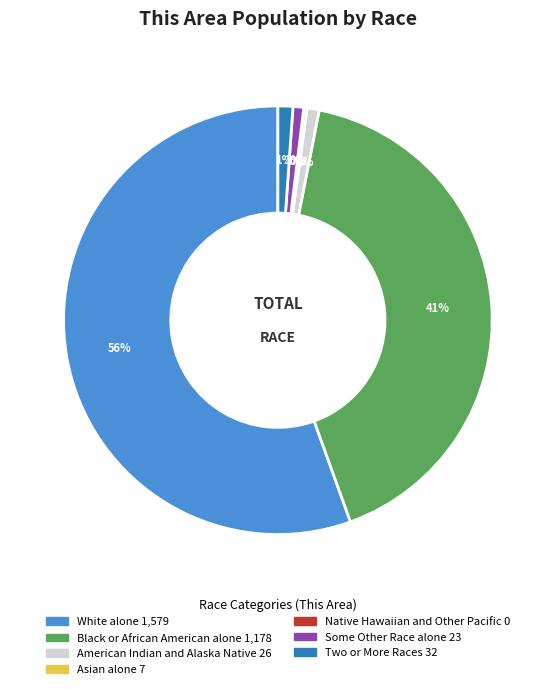

Is there any slice that represents more than half of the pie?

Yes